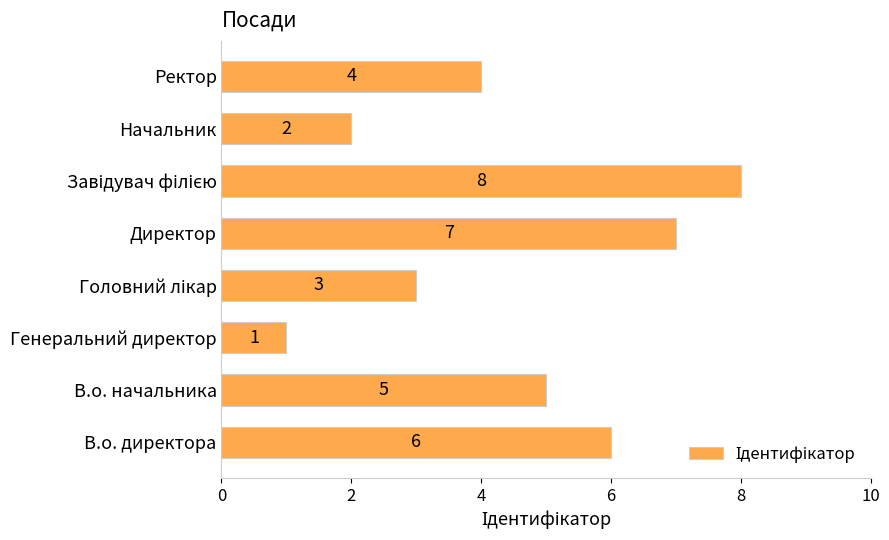

What is the smallest value displayed?

1